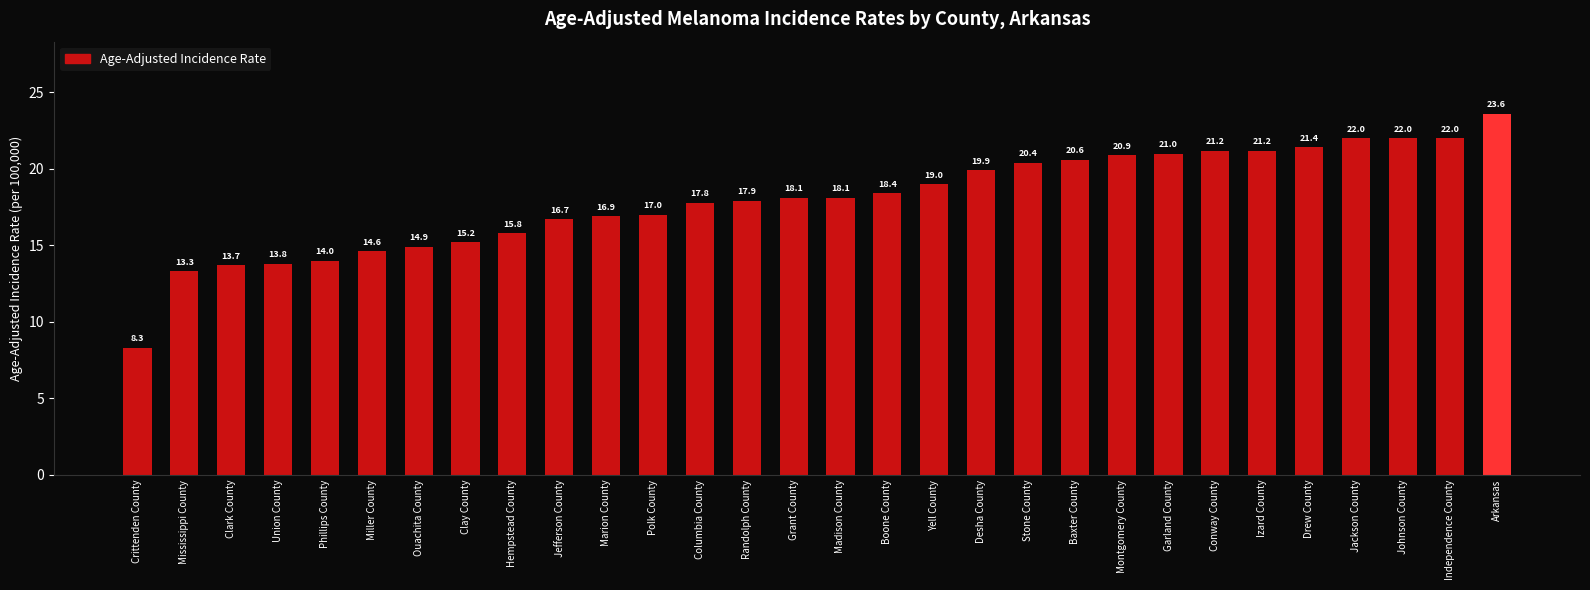

Which has a higher value, Drew County or Yell County?

Drew County